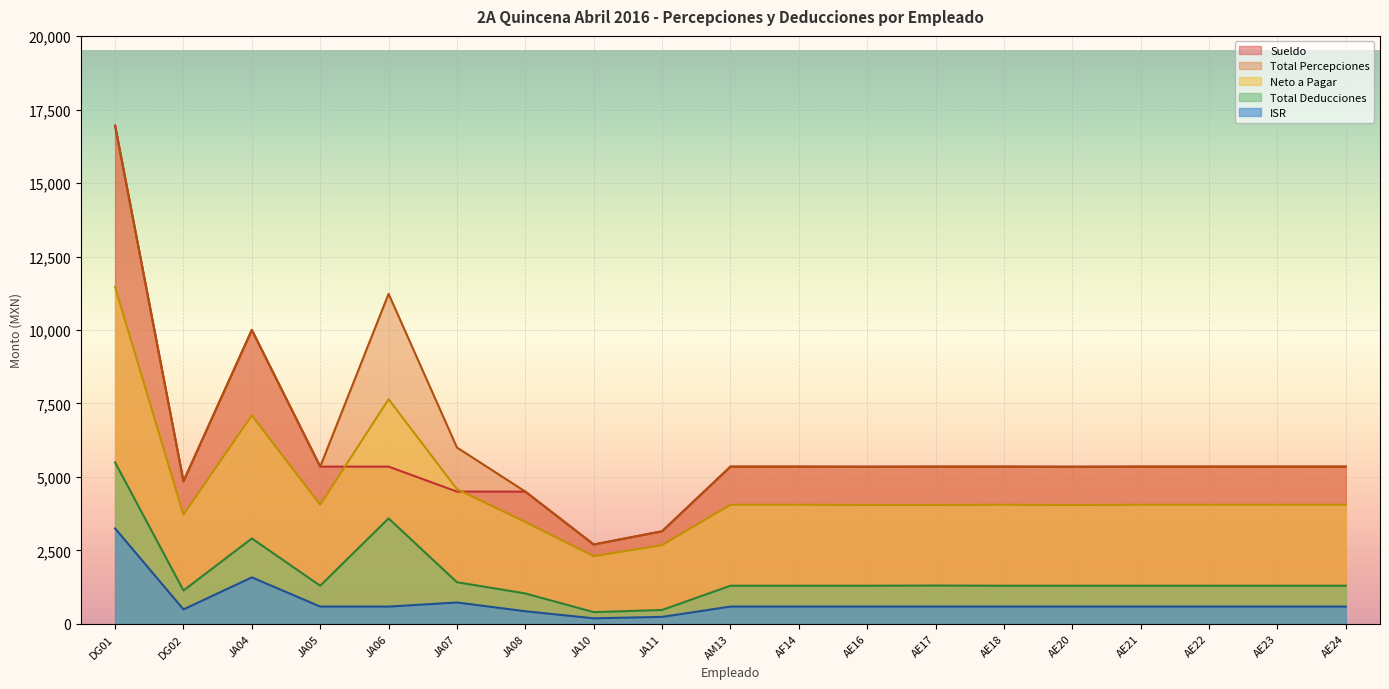

At which category is the sum across all series the highest?

DG01